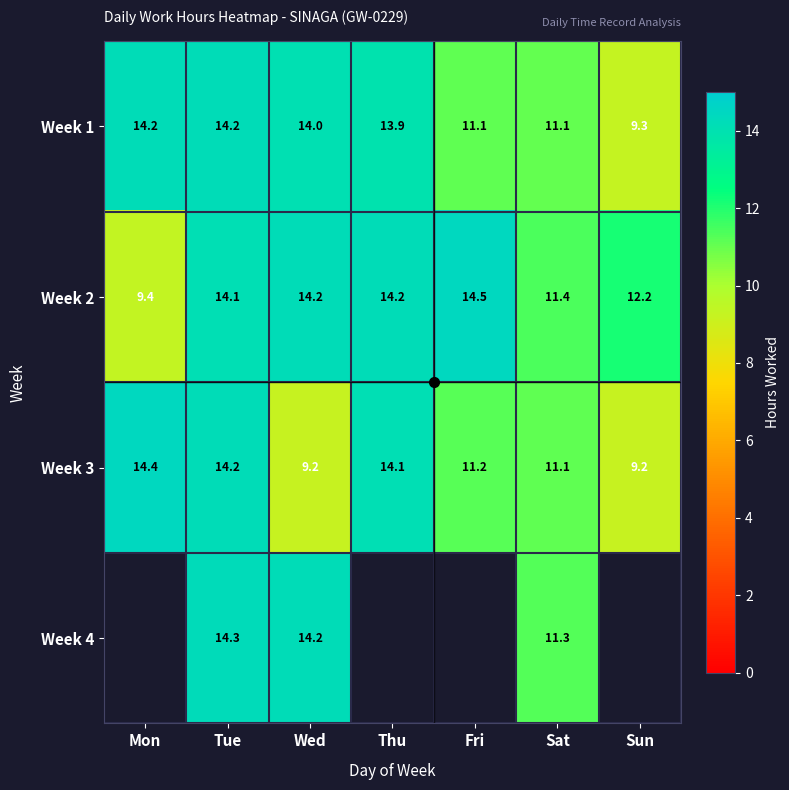

Where does the Week 2 series first go above 14?

Tue